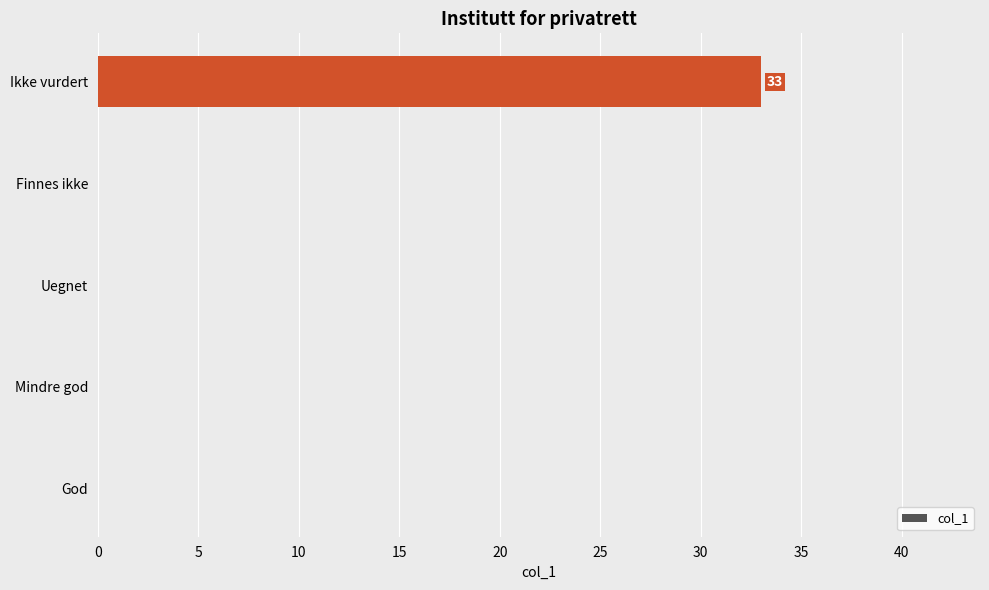

Reading bottom to top, extract all data points from this chart.

God=0	Mindre god=0	Uegnet=0	Finnes ikke=0	Ikke vurdert=33